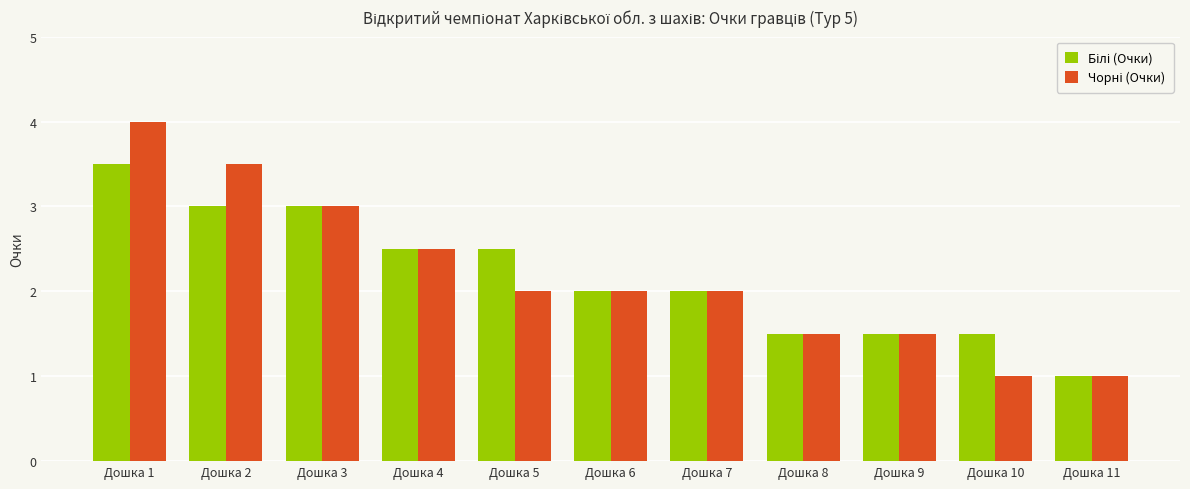

What is the maximum value shown in the chart?

4.0